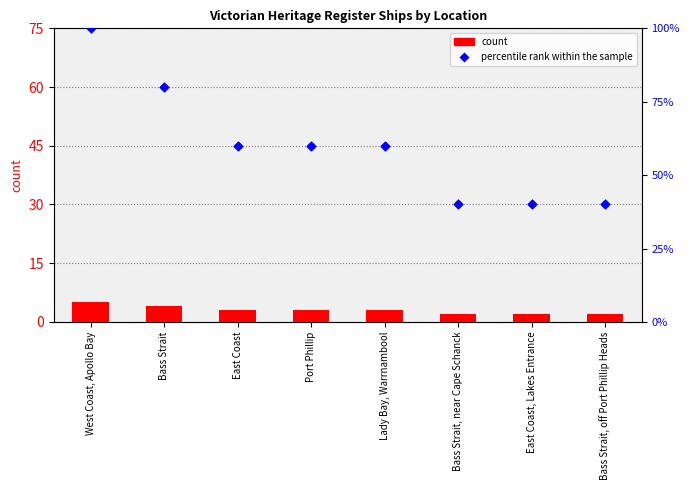

Is the value of count at West Coast, Apollo Bay greater than the value of percentile rank within the sample at Bass Strait?

No